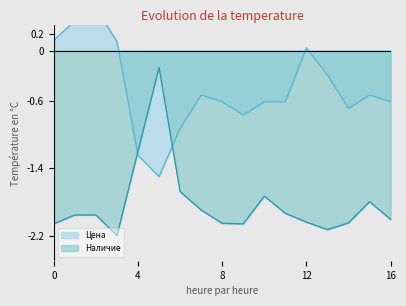

What is the sum of all Цена values?

-7.8